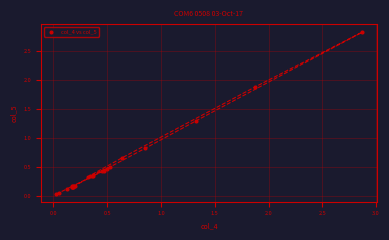

What Y value in the scatter plot is closest to 1?

0.8